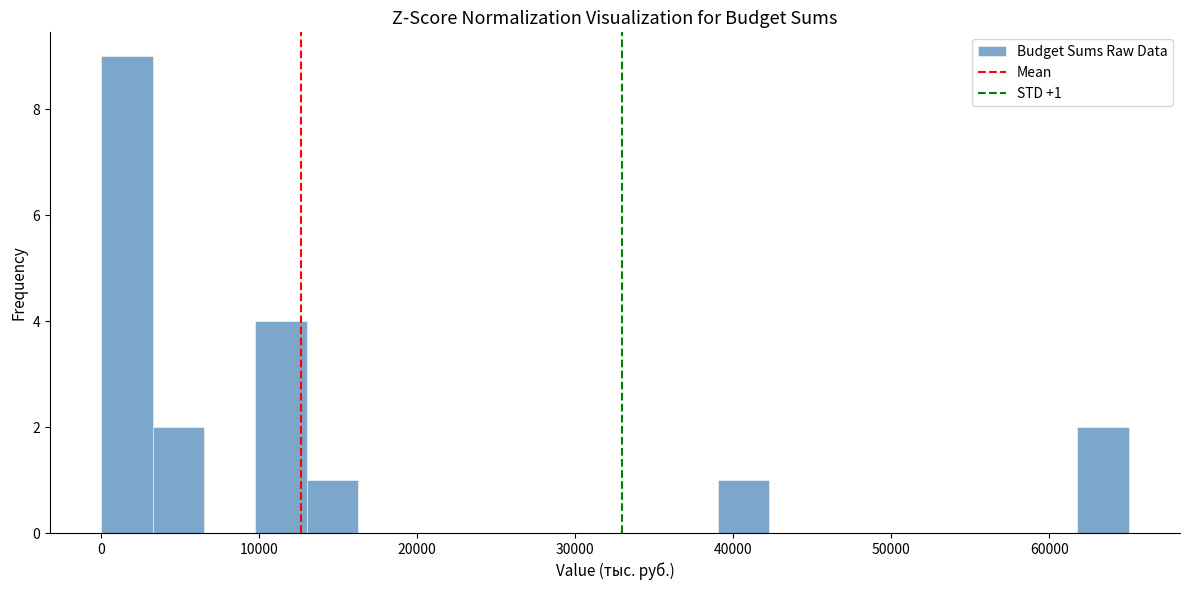

Read against the x-axis, roughly where is the centre of the tallest bar?

2000